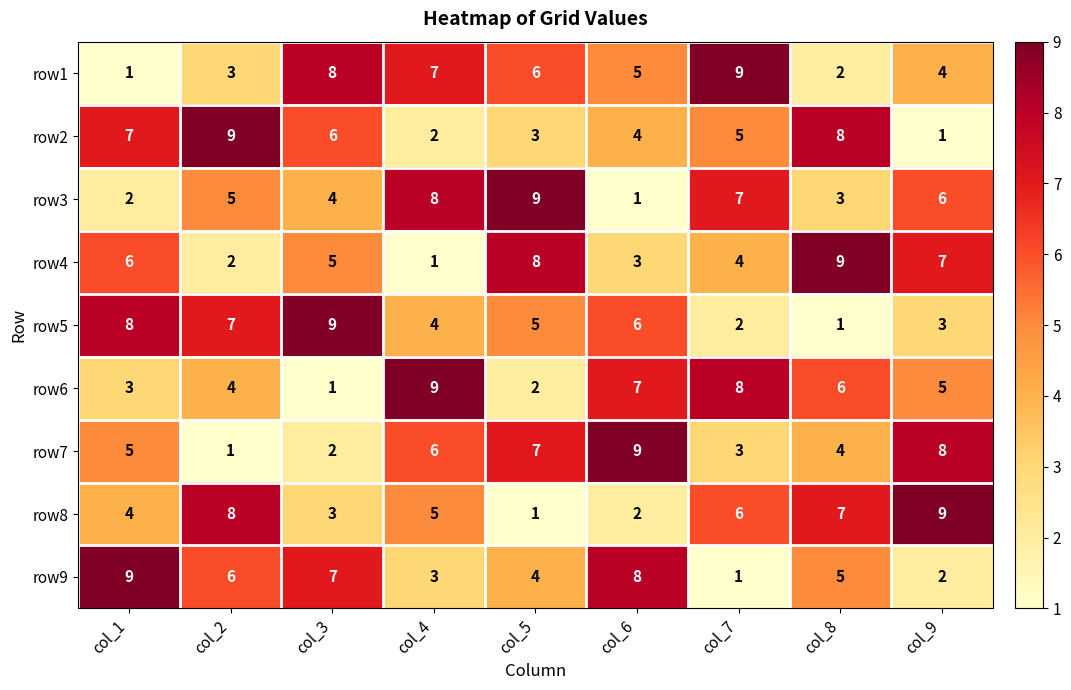

Count the number of categories in the chart.

9